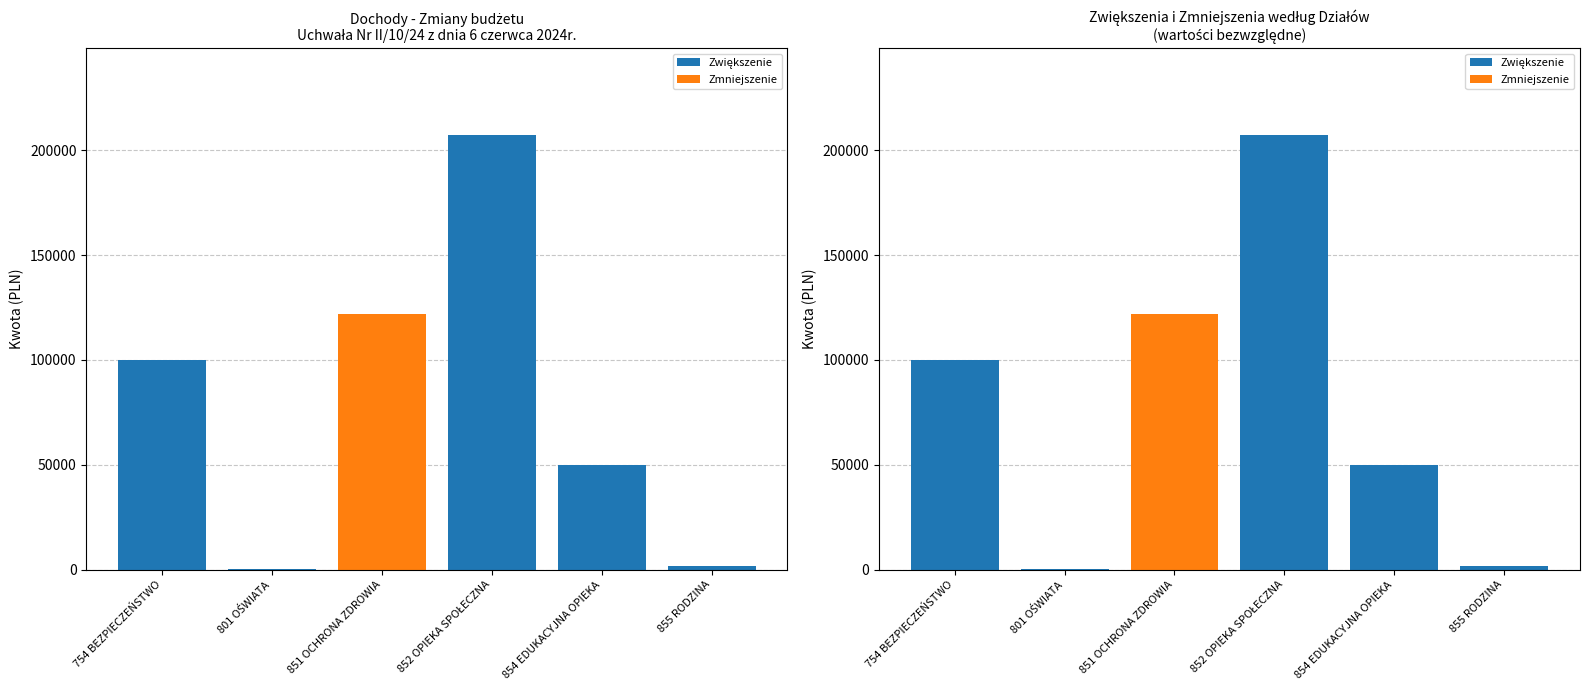

Reading right to left, list all the values displayed in this chart.

Zwiększenie: 1828	50000	207120	0	300	100000
Zmniejszenie: 0	0	0	122000	0	0